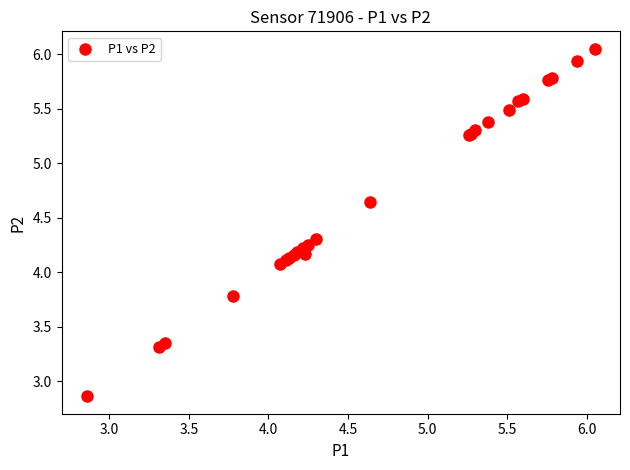

What Y value in the scatter plot is closest to 4?

4.1